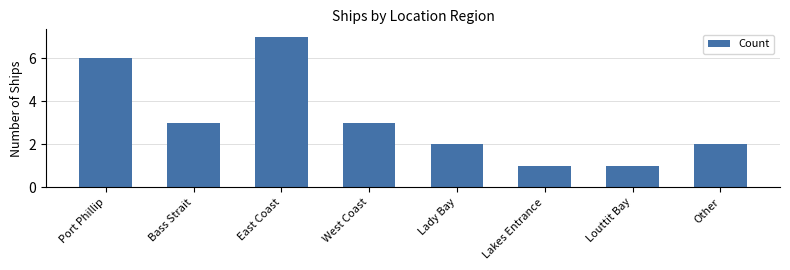

What is the label of the 5th bar from the right?

West Coast